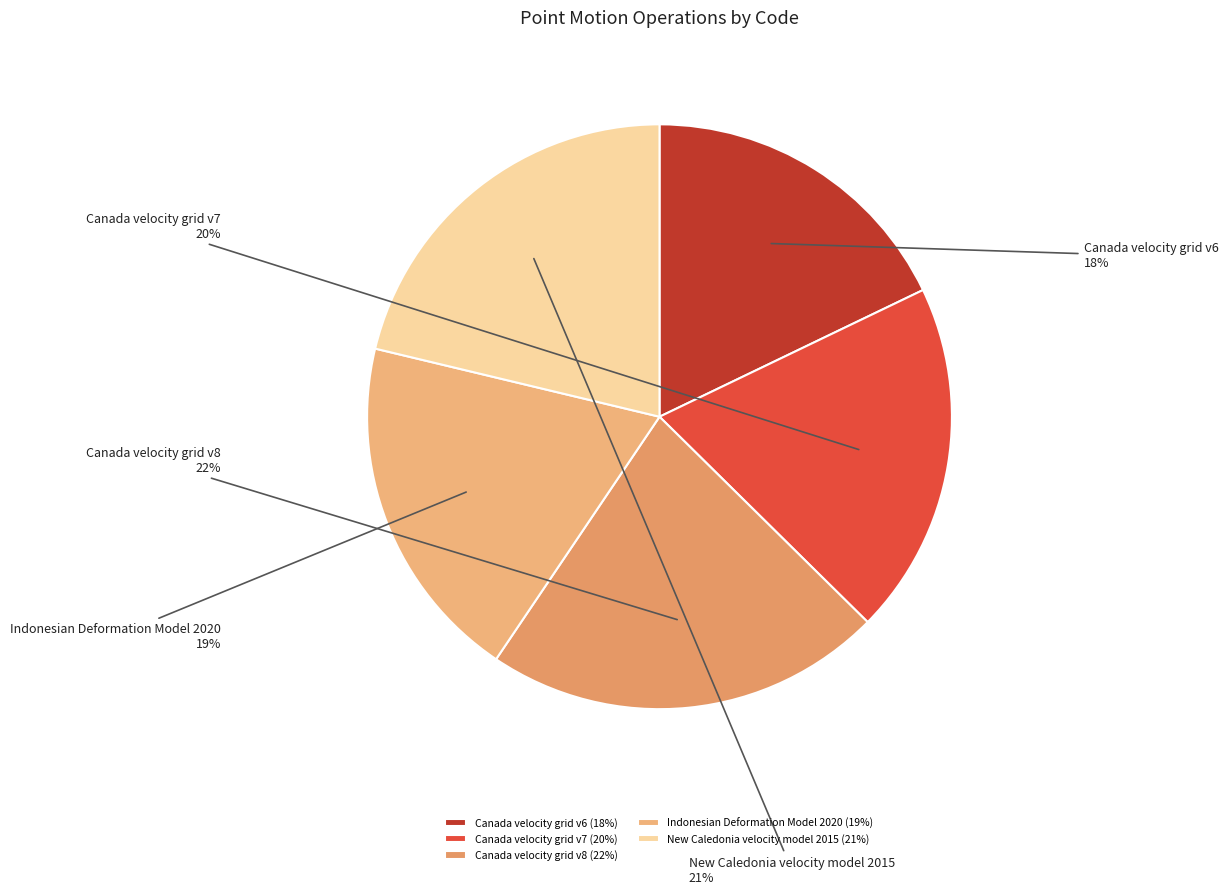

Count the number of slices in the pie.

5